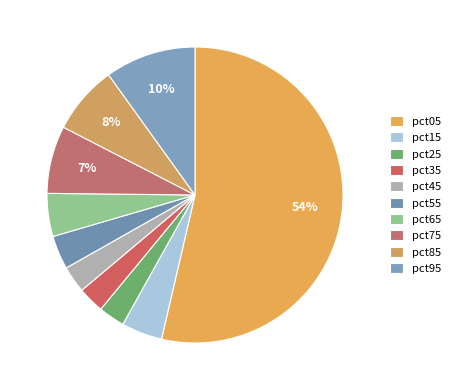

To the nearest percent, what is the combined percentage of pct05 and pct35?

57%